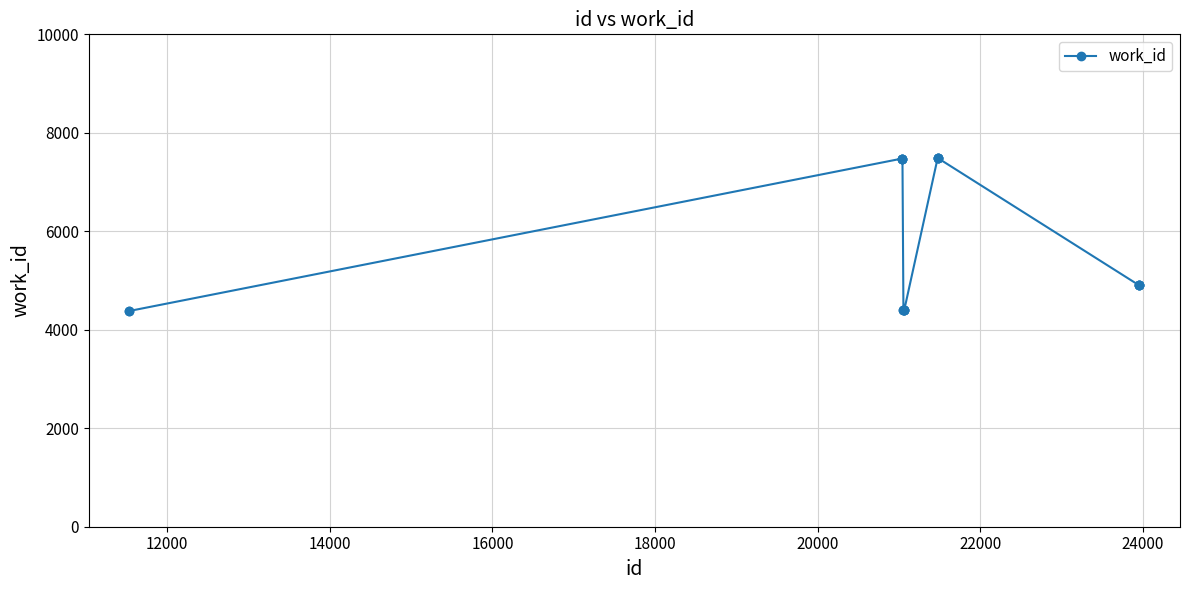

What is the sum of all values?

57291